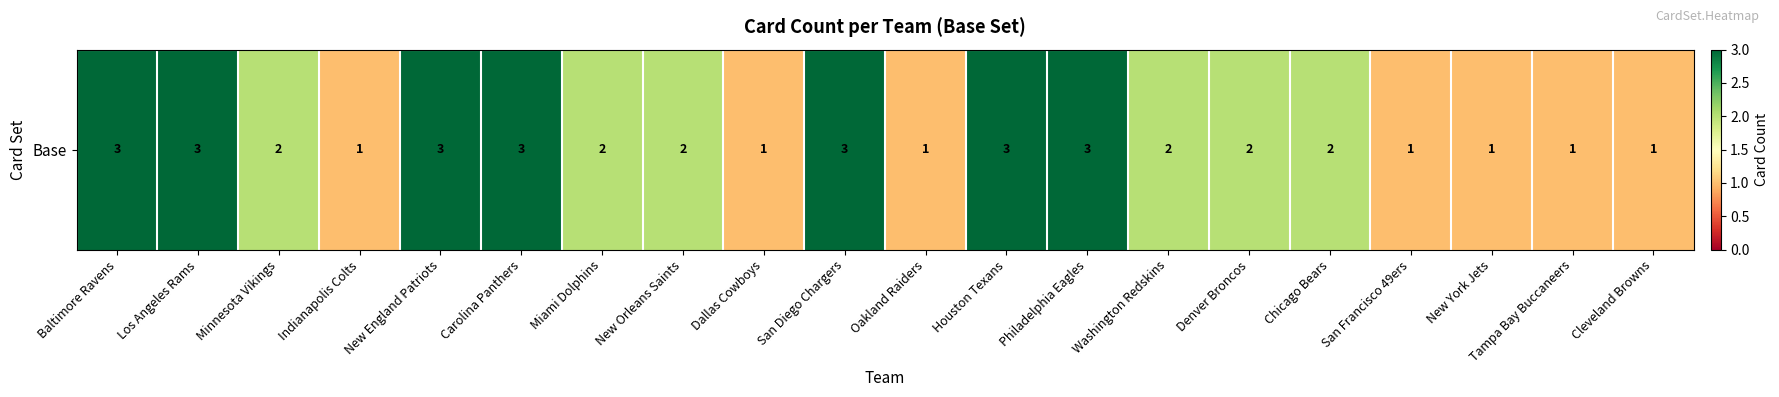

Rank the categories by value from highest to lowest.

Baltimore Ravens, Los Angeles Rams, New England Patriots, Carolina Panthers, San Diego Chargers, Houston Texans, Philadelphia Eagles, Minnesota Vikings, Miami Dolphins, New Orleans Saints, Washington Redskins, Denver Broncos, Chicago Bears, Indianapolis Colts, Dallas Cowboys, Oakland Raiders, San Francisco 49ers, New York Jets, Tampa Bay Buccaneers, Cleveland Browns